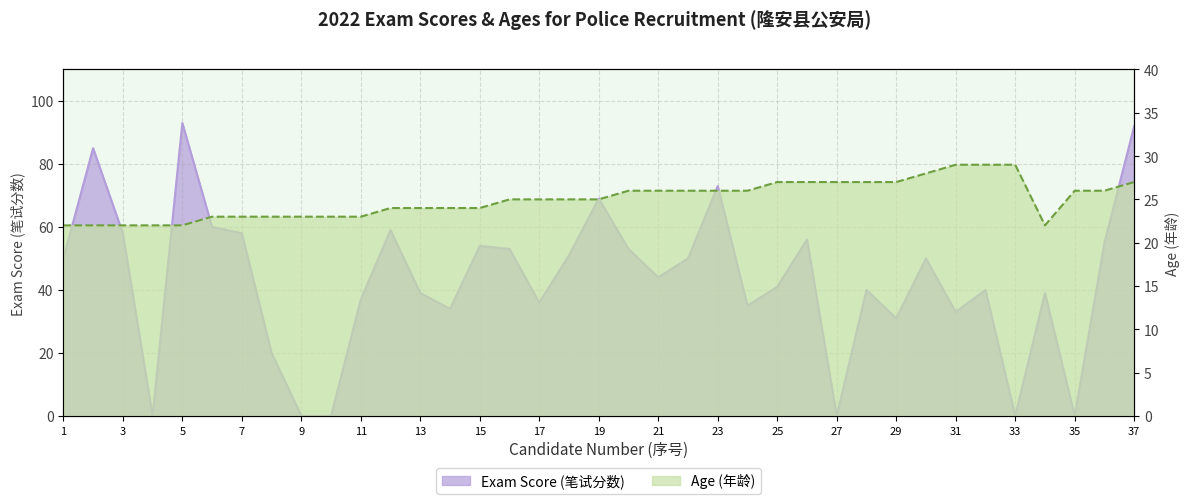

Rank the categories by Exam Score (笔试分数) value from highest to lowest.

5, 37, 2, 23, 19, 6, 12, 3, 7, 26, 36, 15, 16, 20, 18, 1, 22, 30, 21, 25, 28, 32, 13, 34, 11, 17, 24, 14, 31, 29, 8, 4, 9, 10, 27, 33, 35